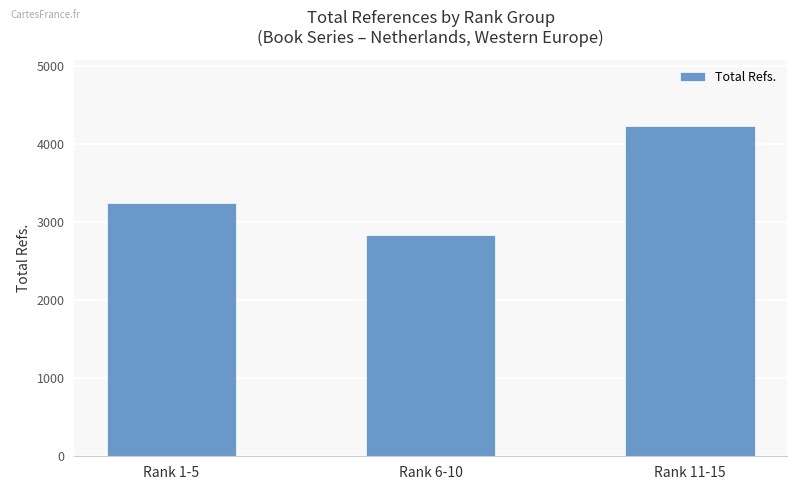

The value at Rank 11-15 is 2810. True or false?

False